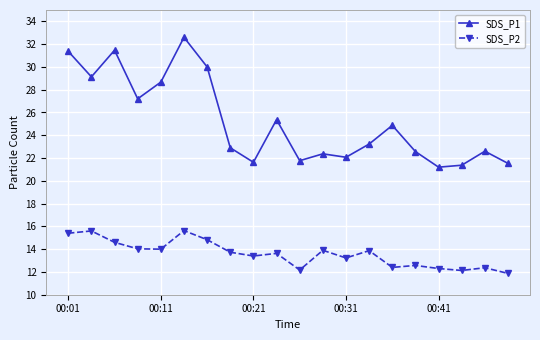

What is the difference between the second highest and minimum values in the SDS_P2 series?

3.7